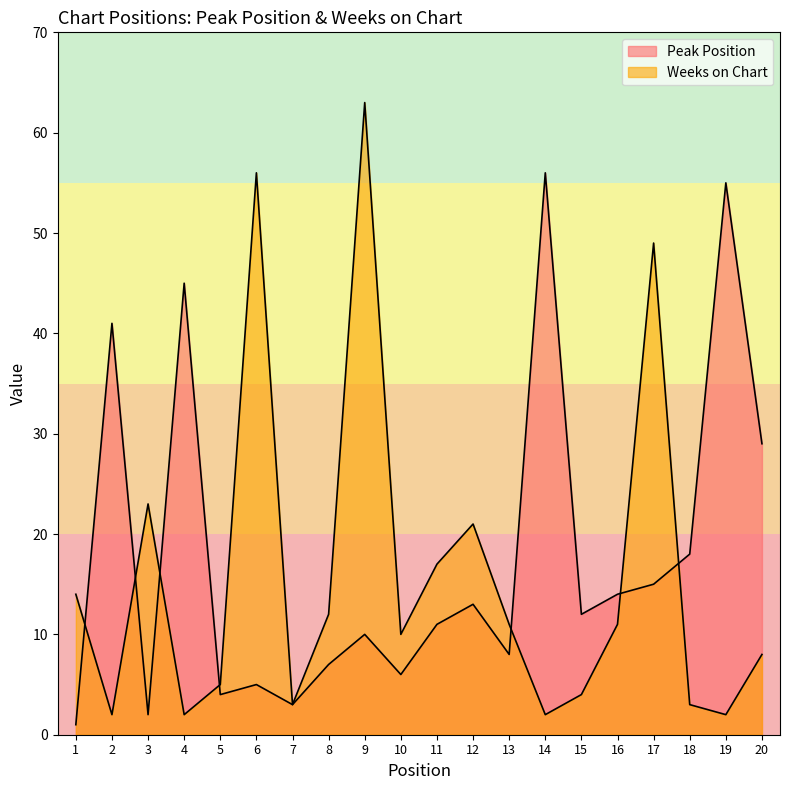

Read the Peak Position value at 11, to the nearest 5.

10